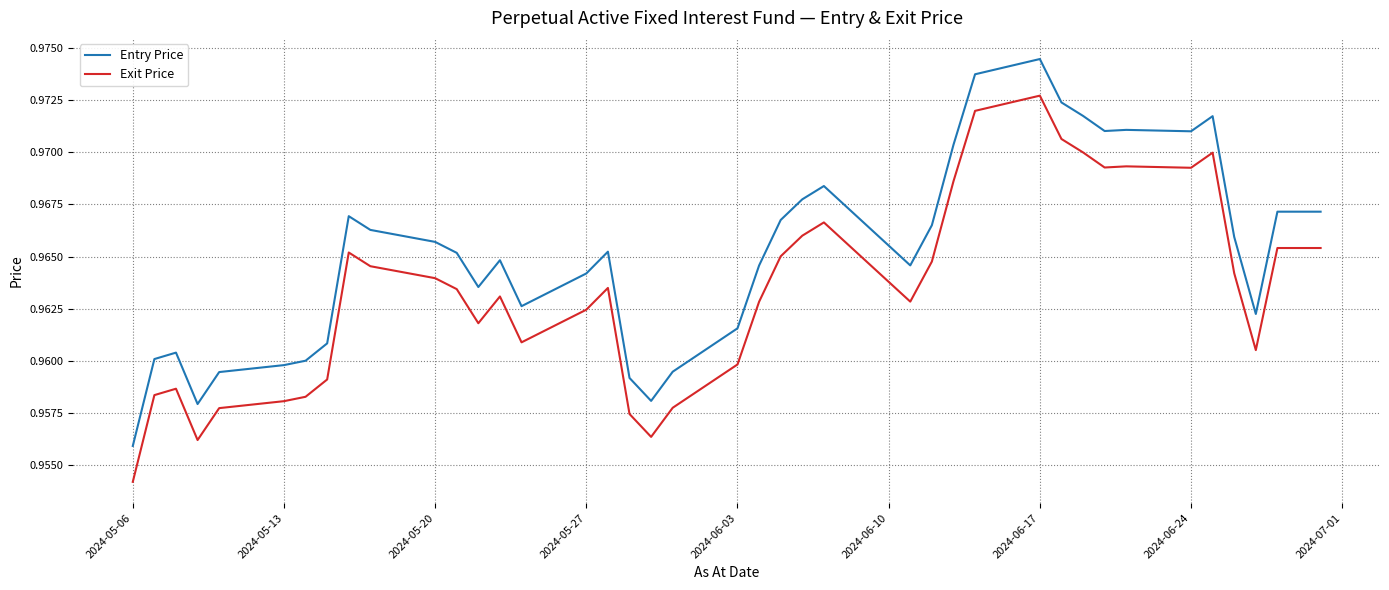

Rank the series by their average value, from highest to lowest.

Entry Price, Exit Price